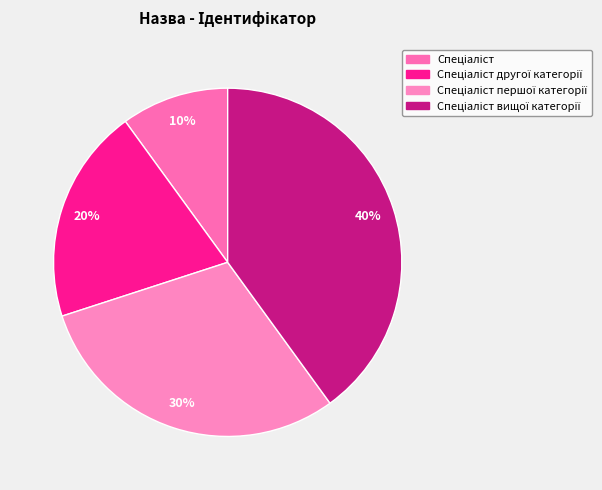

To the nearest percent, what percentage of the pie is Спеціаліст другої категорії?

20%